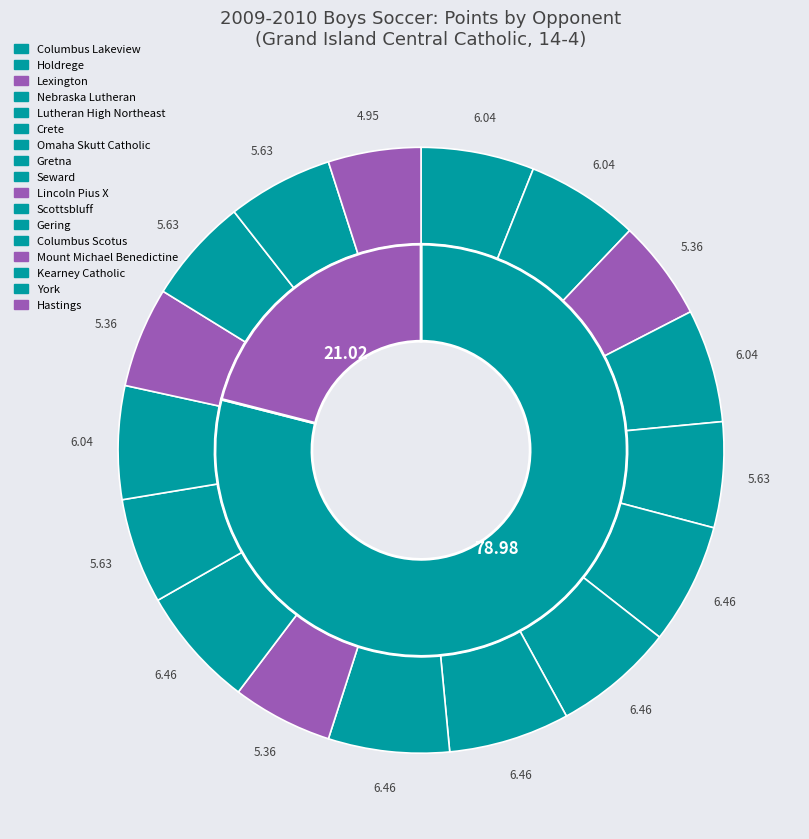

Does 13 account for over 50% of the chart?

No